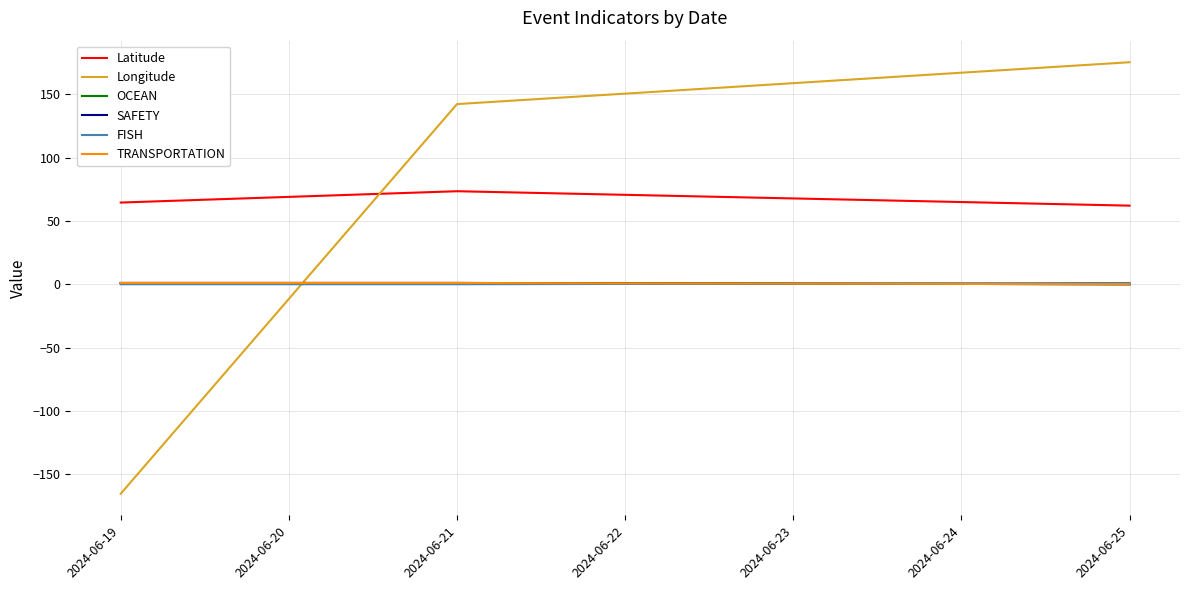

Does the chart have visible grid lines?

Yes